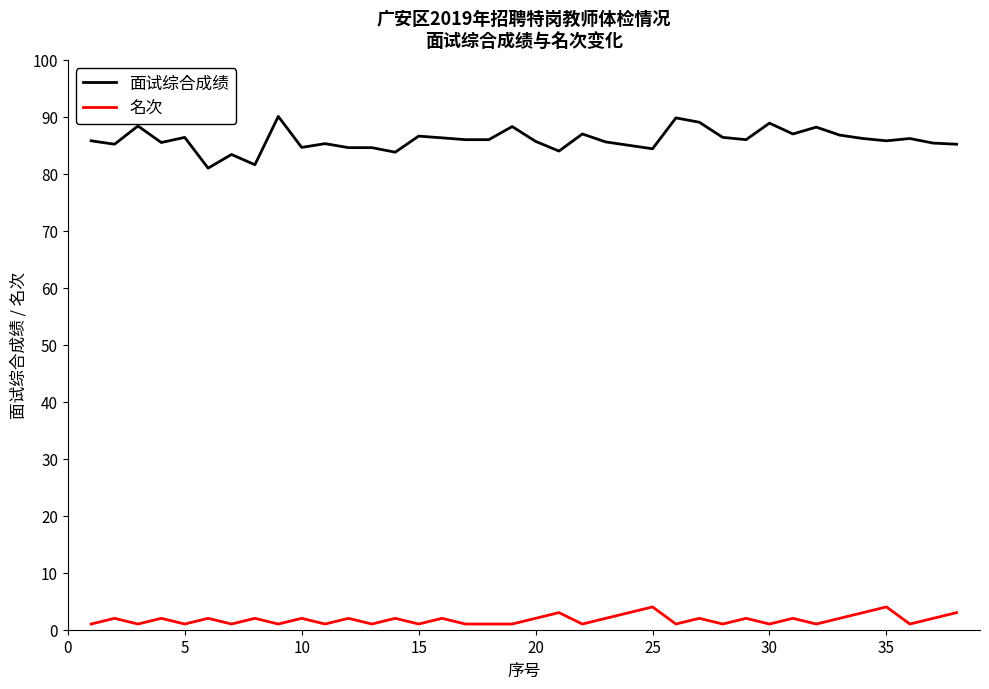

Which series has the largest range (max minus min)?

面试综合成绩